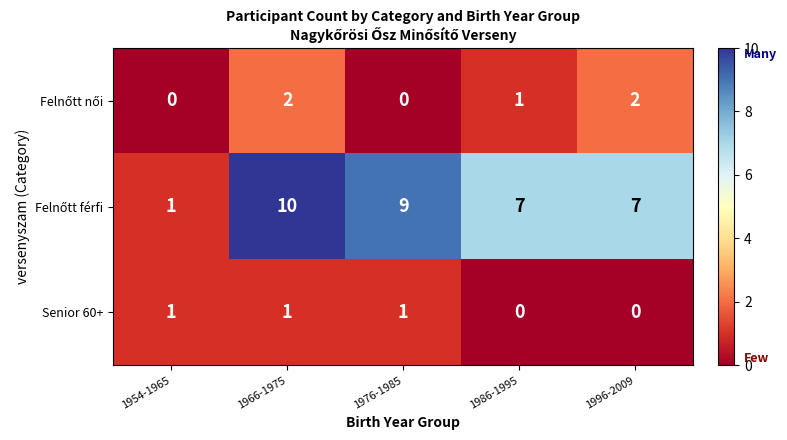

At how many categories does at least one series exceed 2?

4